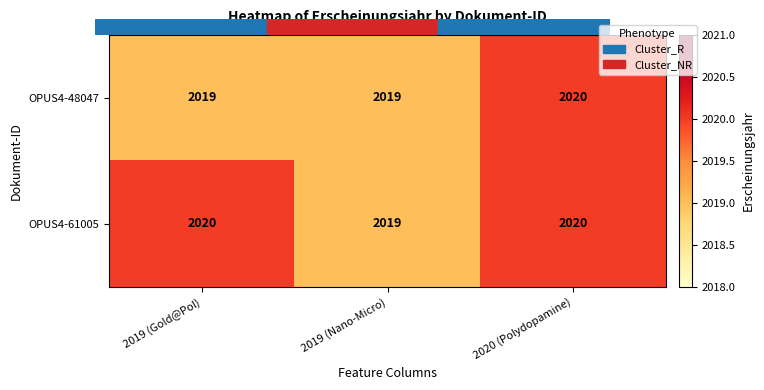

The value of OPUS4-61005 at 2019 (Gold@Pol) is 2020. True or false?

True